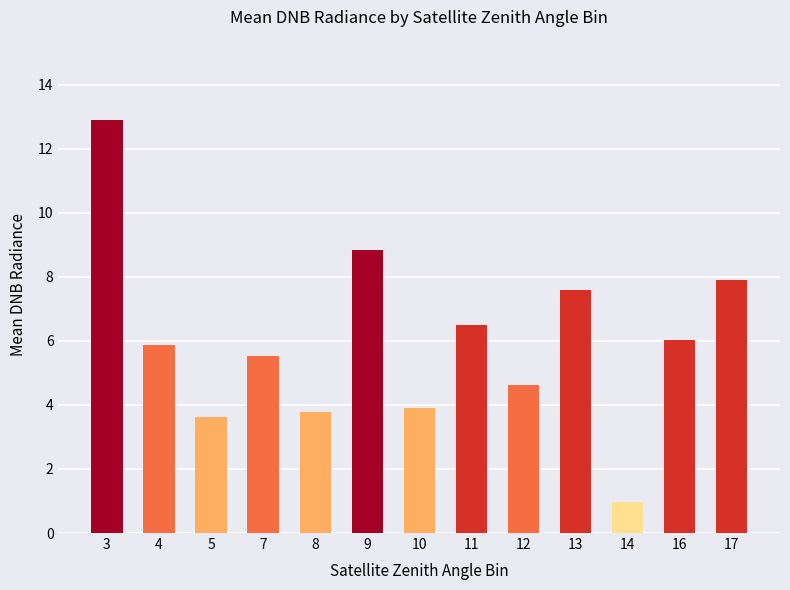

At which label is the value closest to 6?

16